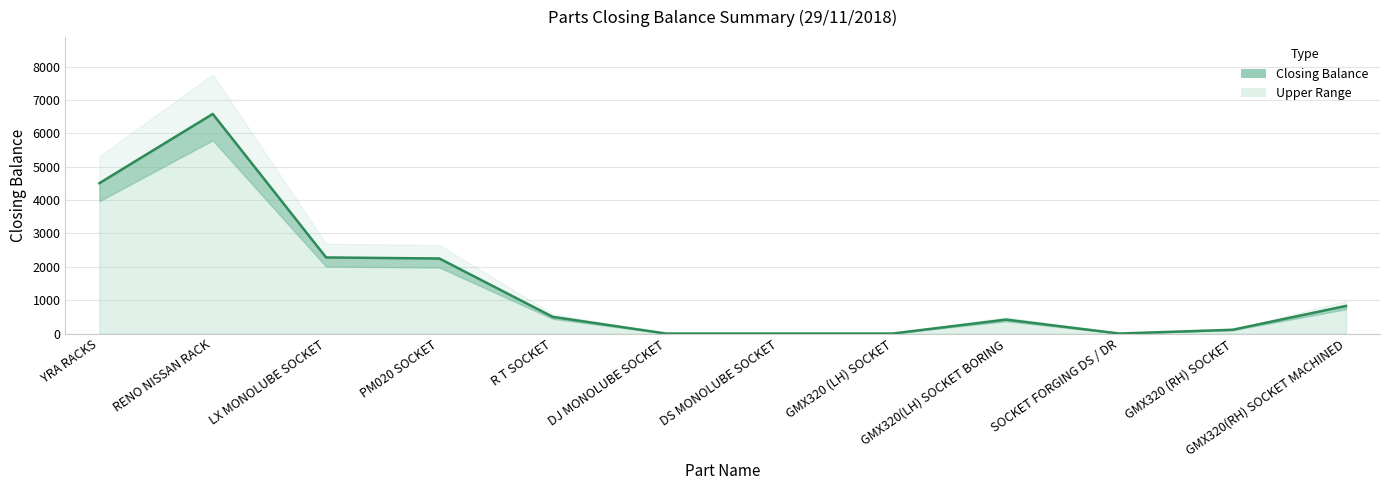

What is the sum of all values?

17486